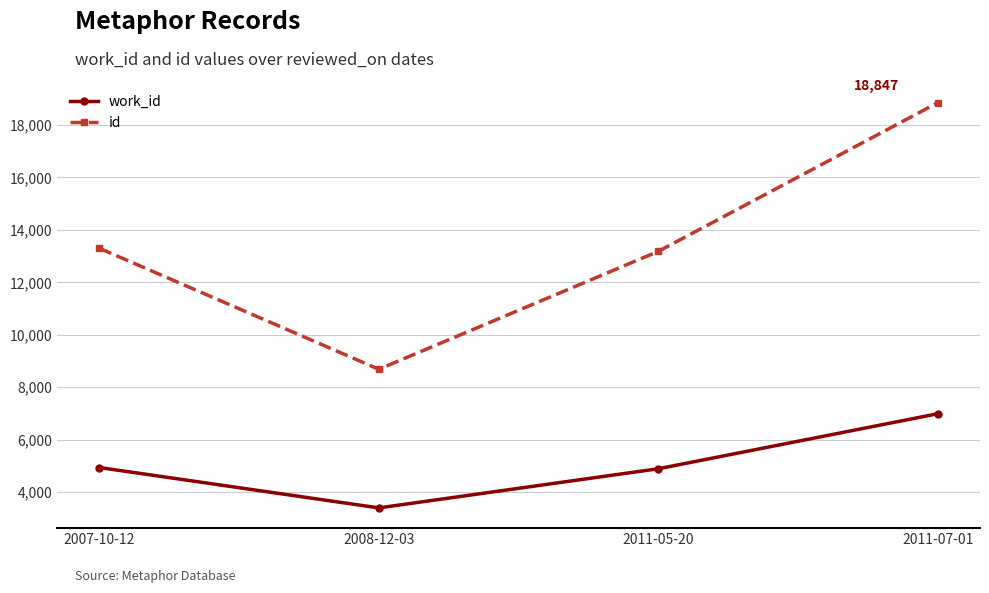

What is the difference between the maximum and minimum values in the work_id series?

3589